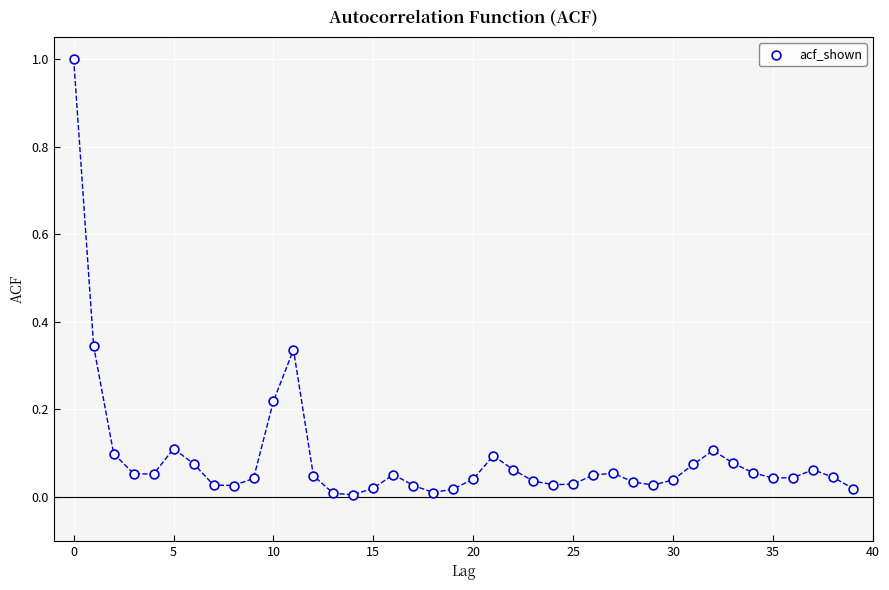

What is the range of Y values (max minus min)?

1.0